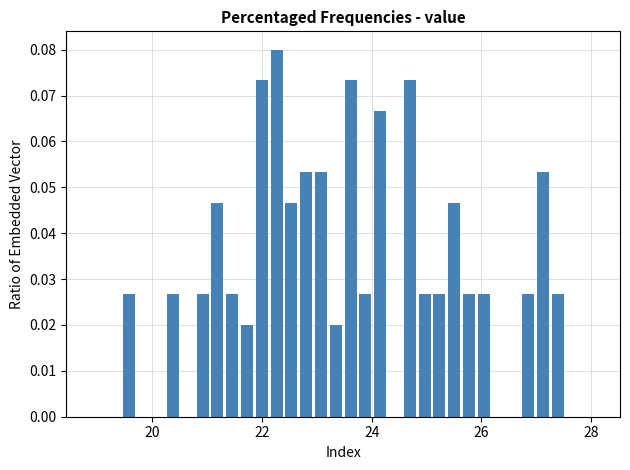

Read against the x-axis, roughly where is the centre of the tallest bar?

22.2